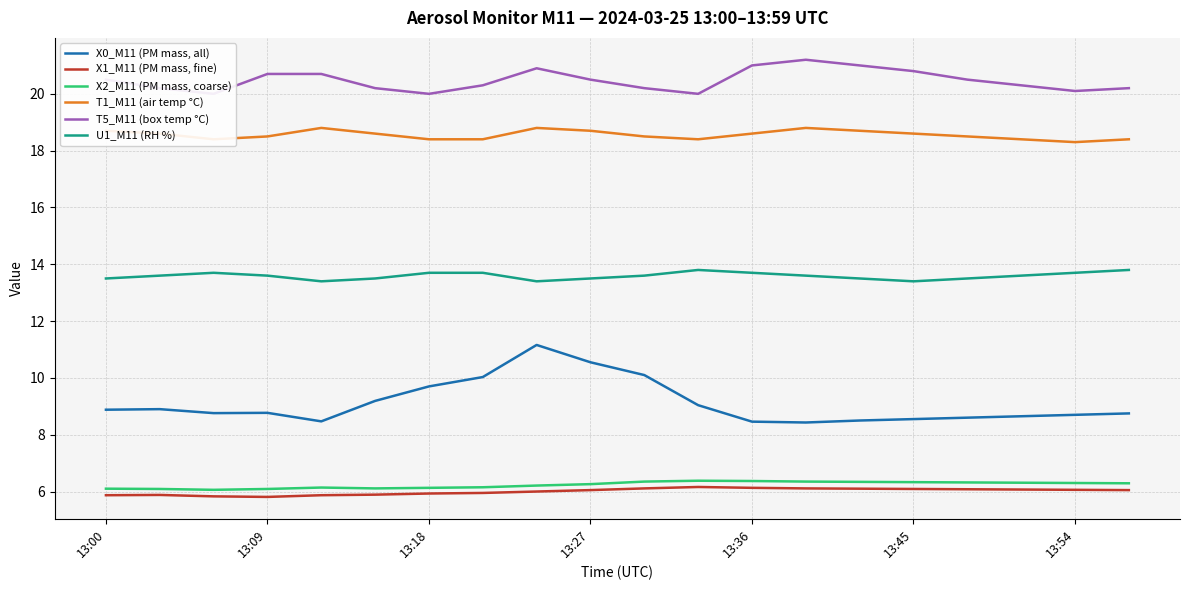

What is the total value across all series at 14?

74.1